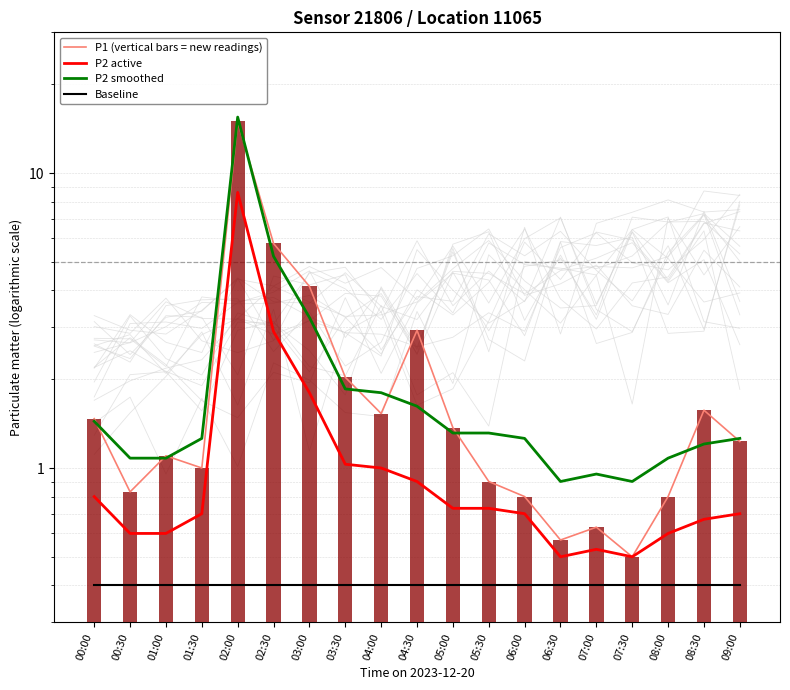

What position from the left is 00:00?

1